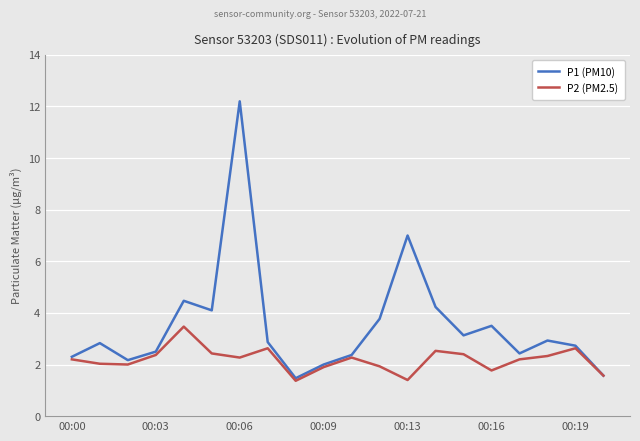

What is the highest value of the P1 (PM10) series?

12.2